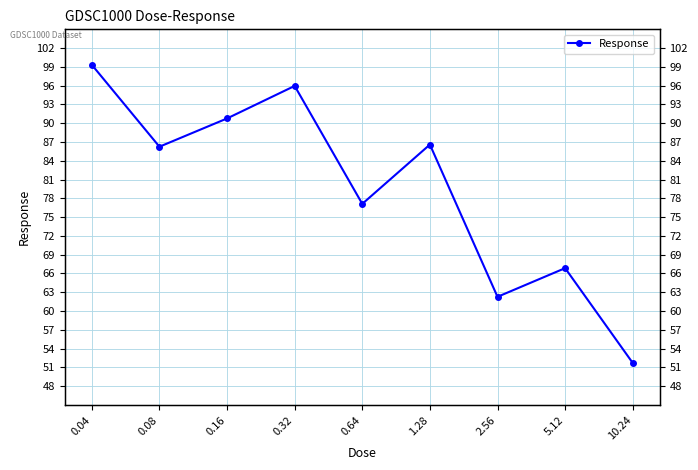

What is the average value?

79.7